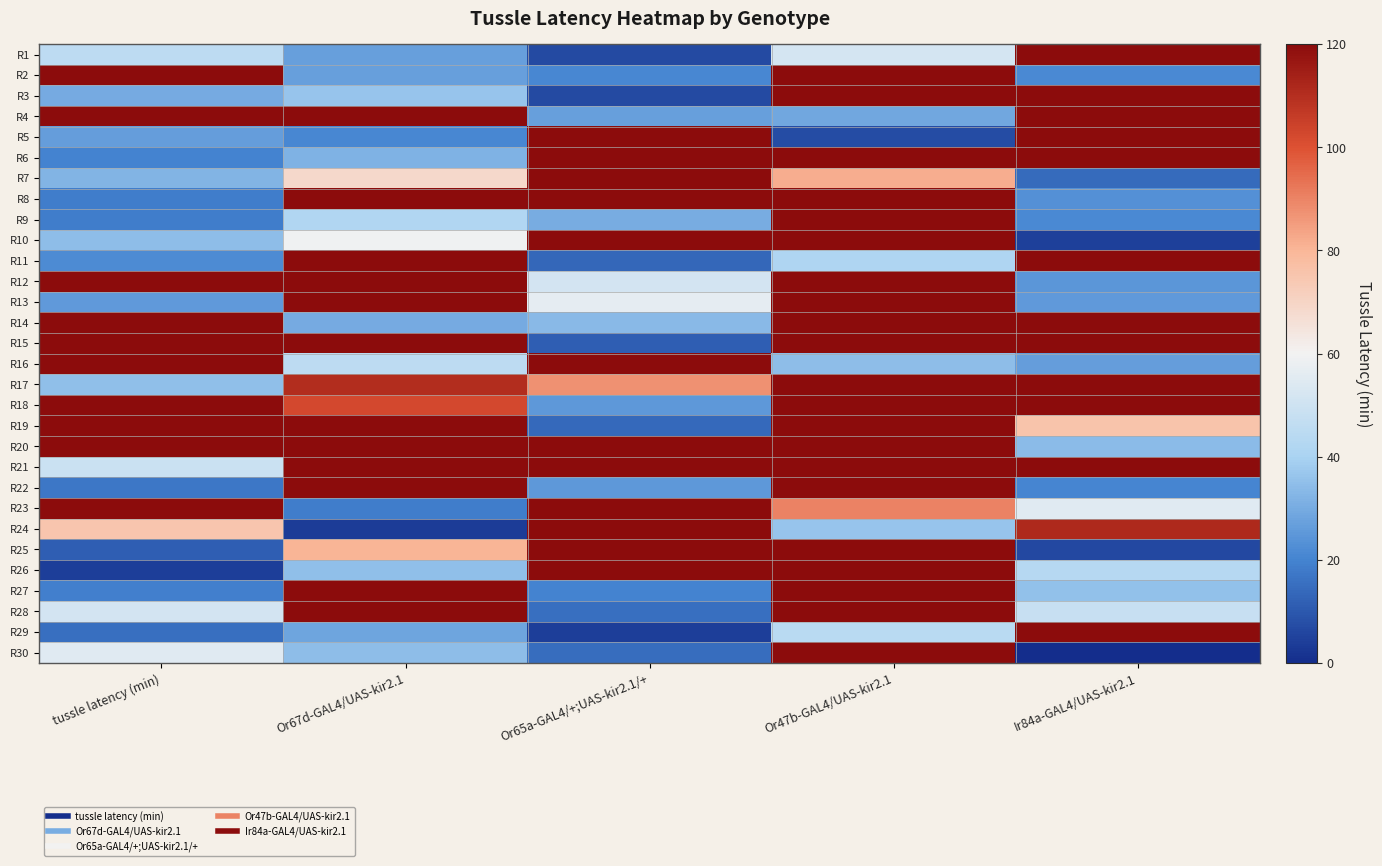

Rank the series by their maximum value, from lowest to highest.

R1, R2, R3, R4, R5, R6, R7, R8, R9, R10, R11, R12, R13, R14, R15, R16, R17, R18, R19, R20, R21, R22, R23, R24, R25, R26, R27, R28, R29, R30